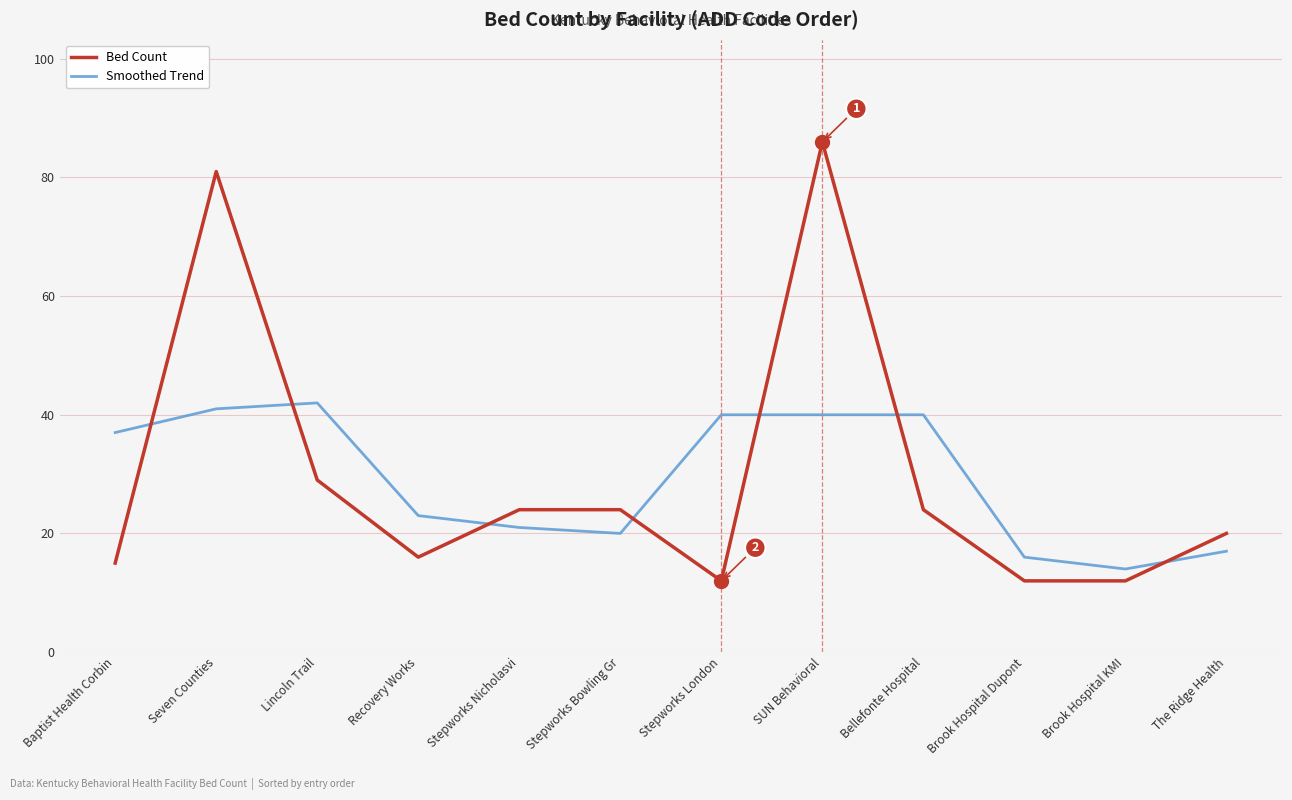

List the series in order of their peak value, highest first.

Bed Count, Smoothed Trend